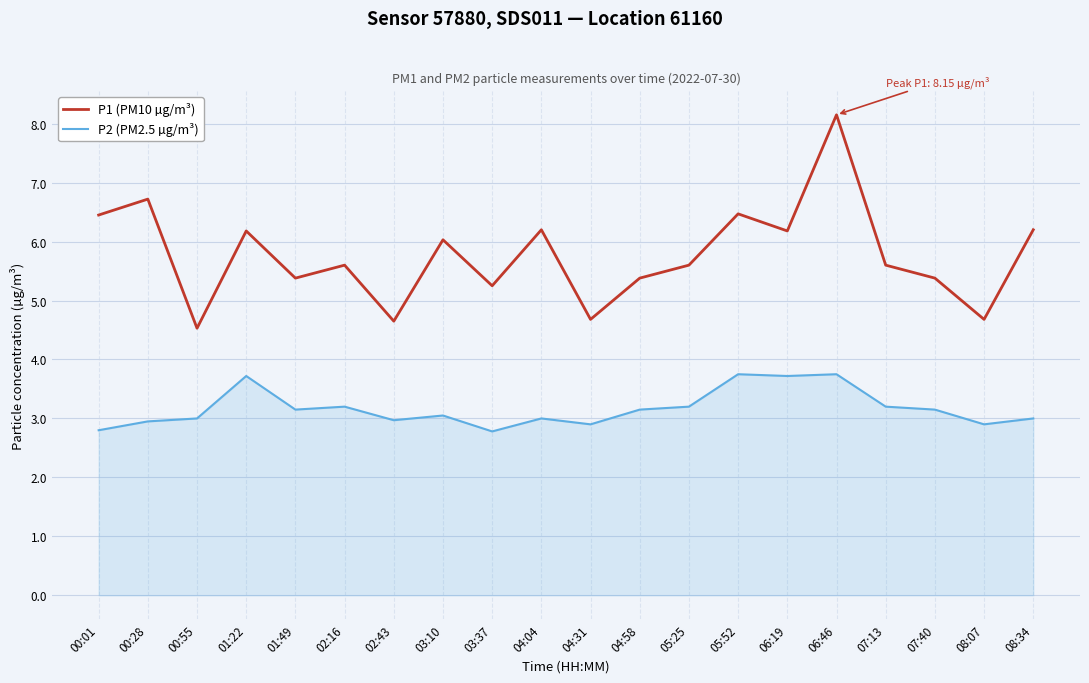

What is the greatest value displayed?

8.2